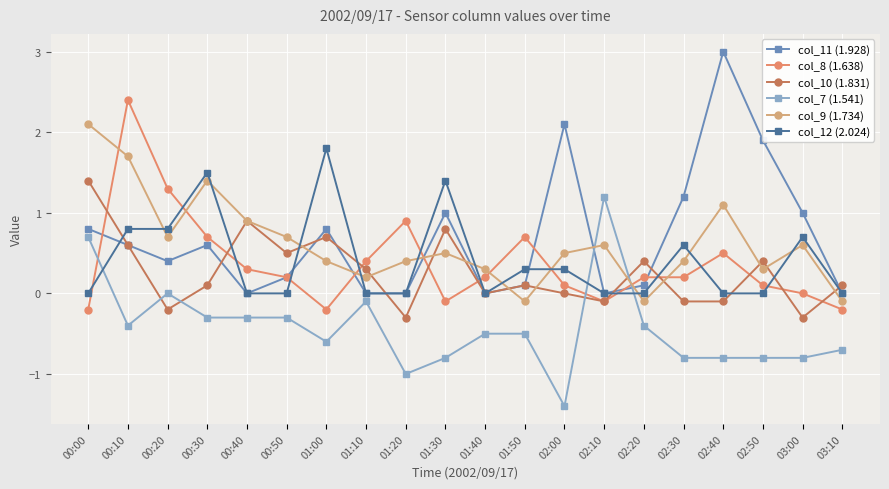

Which series has the largest total across all categories?

col_11 (1.928)